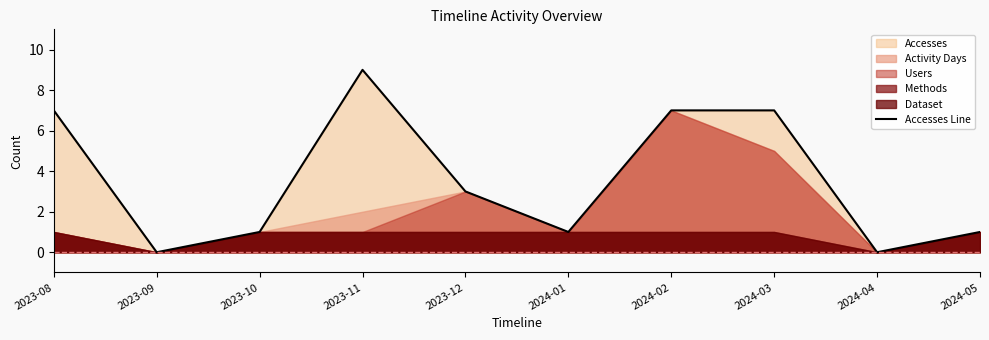

What is the sum of all values?

36